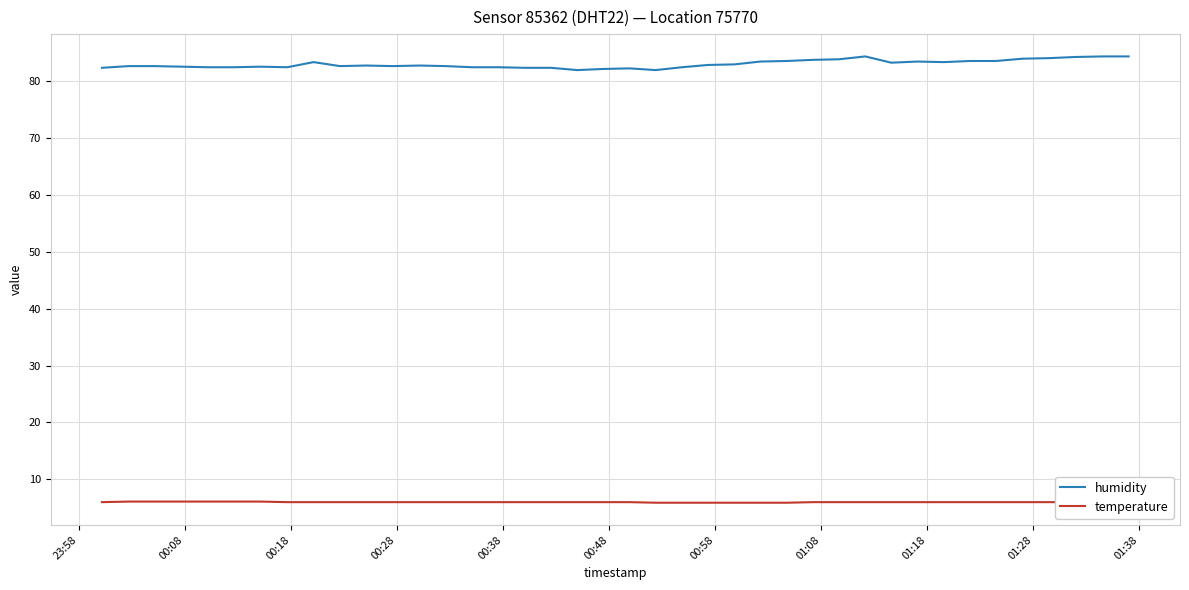

What is the difference between the second highest and minimum values in the temperature series?

0.2